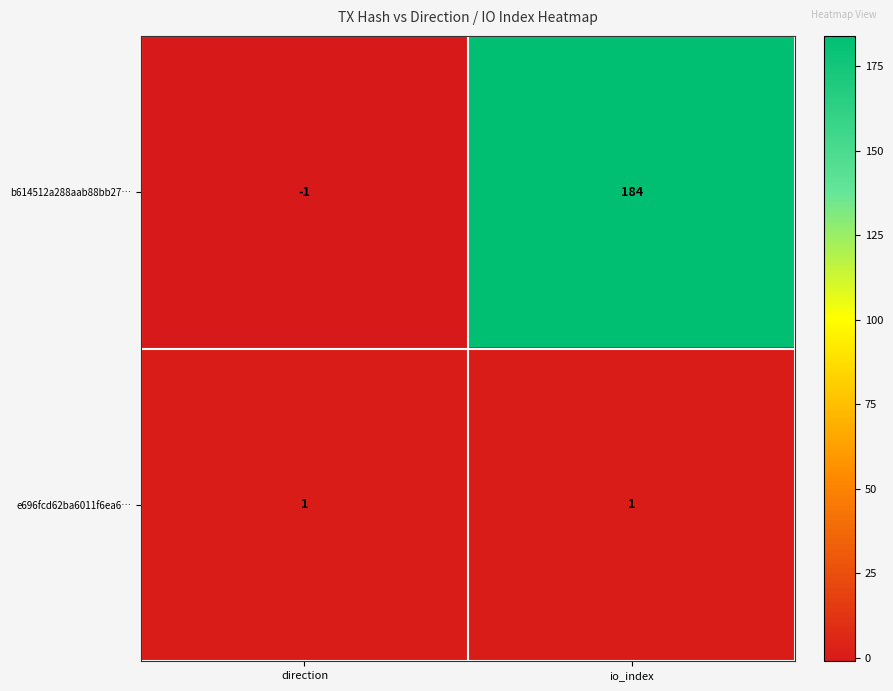

The value of b614512a288aab88bb27… at direction is -2. True or false?

False